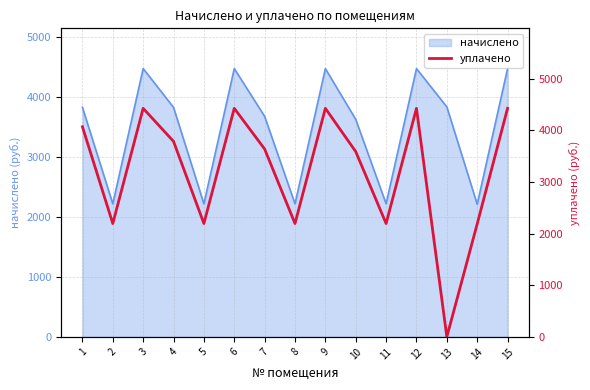

At which category does the chart reach its minimum across all series?

13